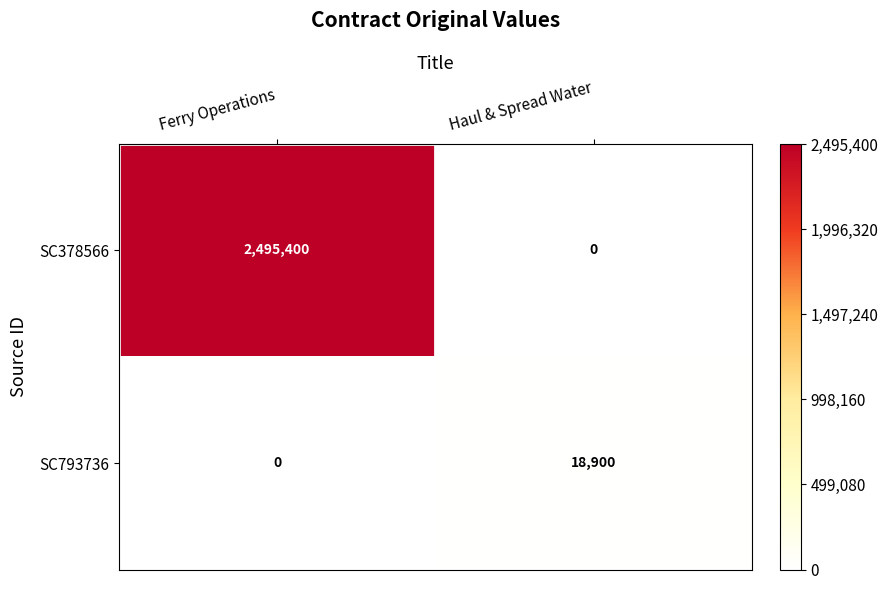

Which category has the lowest value in the SC378566 series?

Haul & Spread Water